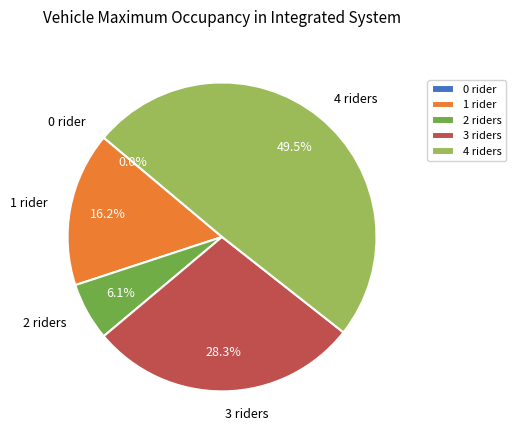

Is there a majority slice in this chart?

No